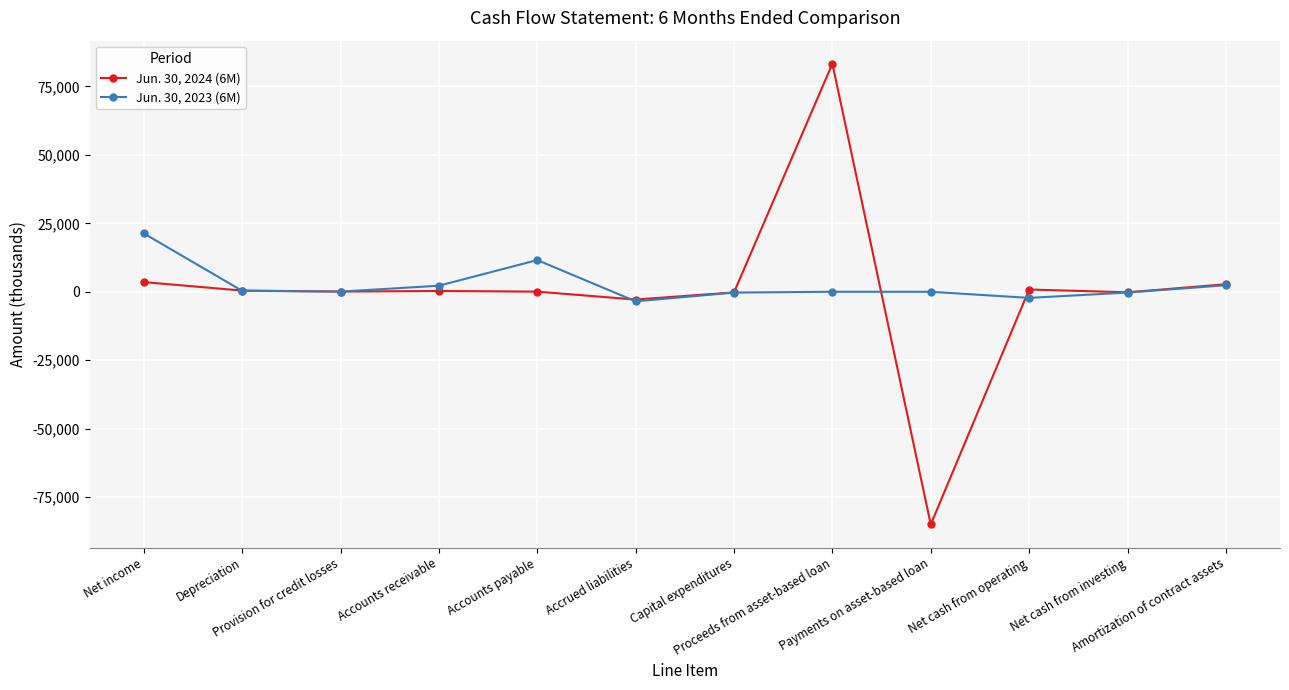

The Jun. 30, 2024 (6M) series shows -229 at Capital expenditures. True or false?

True